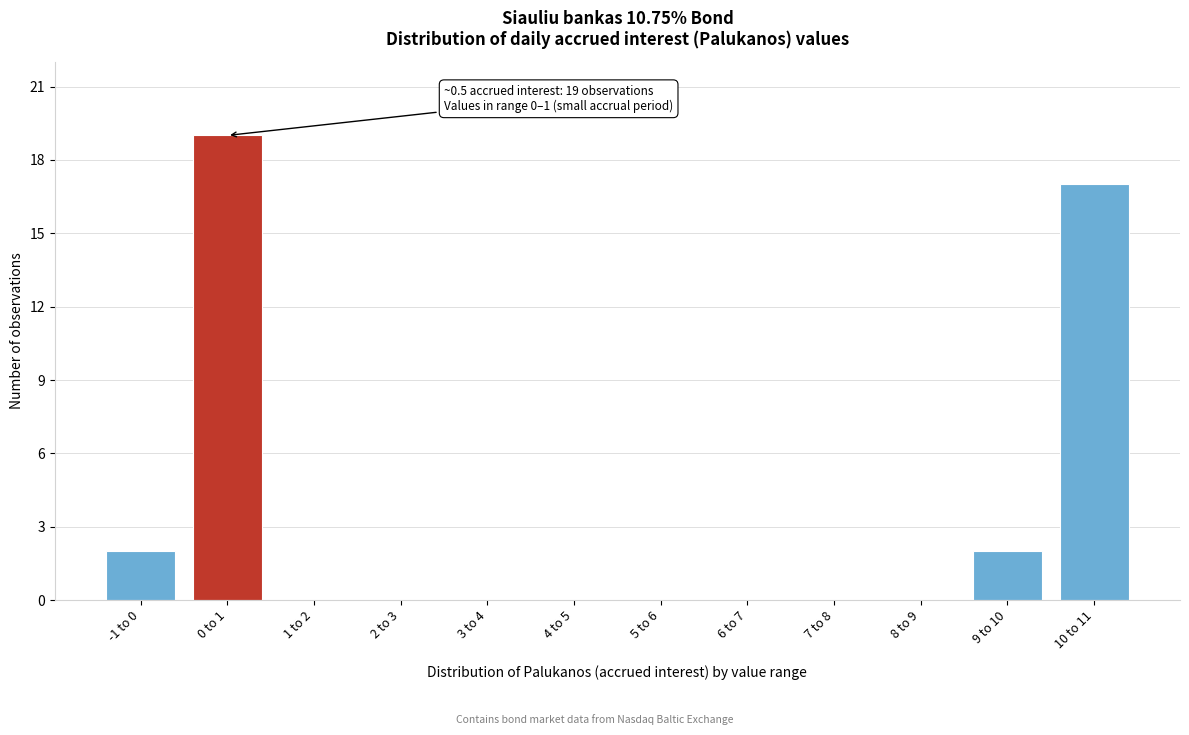

Reading right to left, transcribe all the data shown in this chart.

10 to 11=17	9 to 10=2	8 to 9=0	7 to 8=0	6 to 7=0	5 to 6=0	4 to 5=0	3 to 4=0	2 to 3=0	1 to 2=0	0 to 1=19	-1 to 0=2